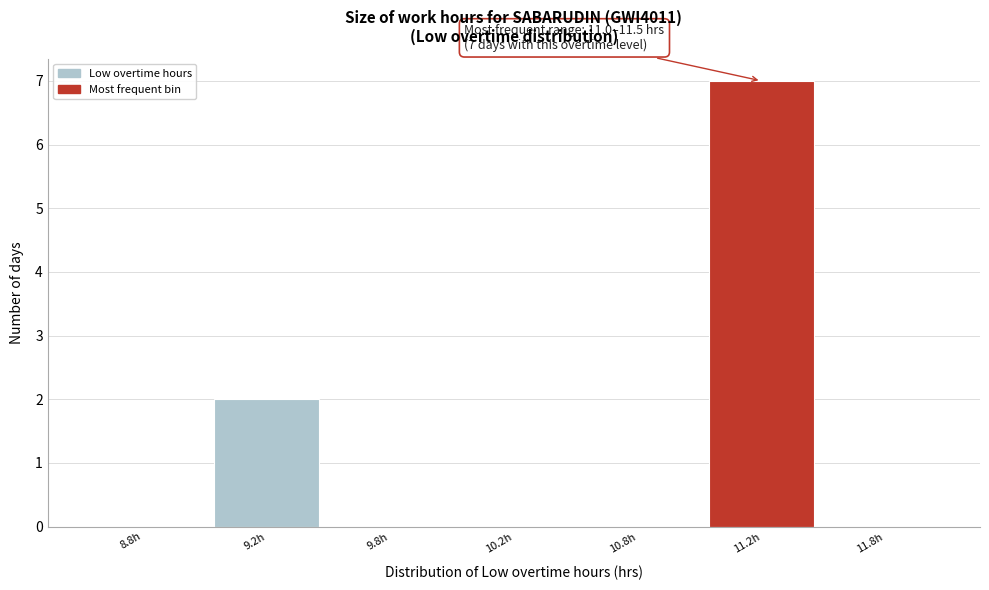

Reading left to right, what are all the values shown in this chart?

8.8h=0	9.2h=2	9.8h=0	10.2h=0	10.8h=0	11.2h=7	11.8h=0